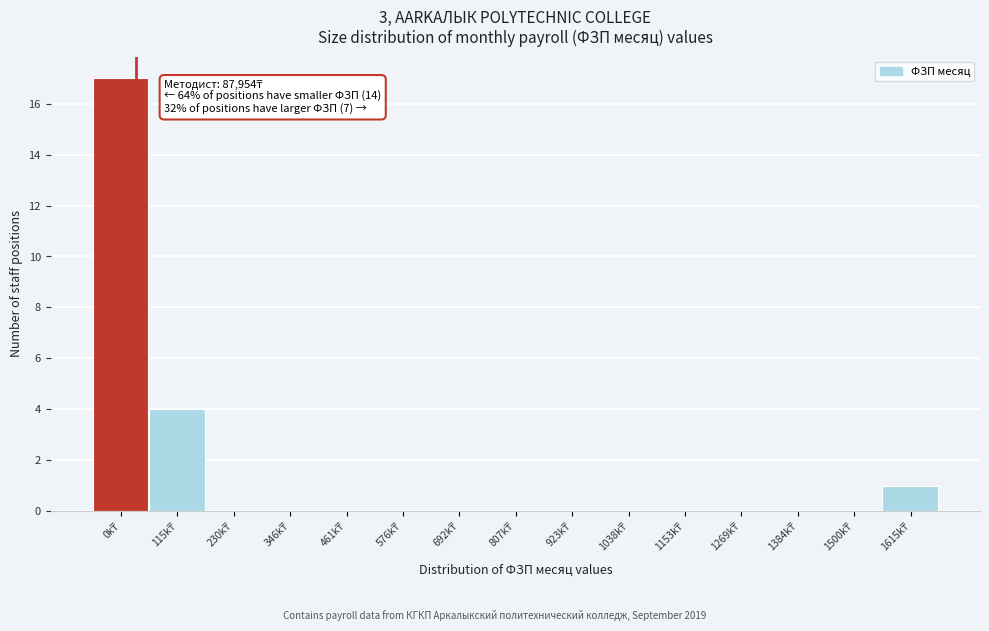

What is the greatest value displayed?

17